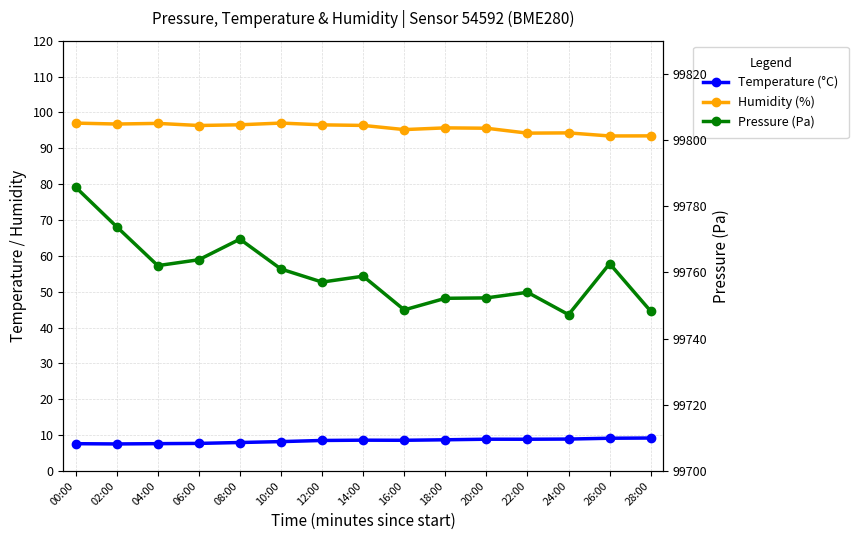

Reading left to right, transcribe all the data shown in this chart.

temperature: 00:00=7.6	02:00=7.5	04:00=7.6	06:00=7.7	08:00=7.9	10:00=8.2	12:00=8.5	14:00=8.6	16:00=8.6	18:00=8.7	20:00=8.8	22:00=8.8	24:00=8.9	26:00=9.1	28:00=9.2
humidity: 00:00=97.0	02:00=96.8	04:00=96.9	06:00=96.3	08:00=96.5	10:00=97.0	12:00=96.5	14:00=96.4	16:00=95.2	18:00=95.7	20:00=95.6	22:00=94.2	24:00=94.3	26:00=93.4	28:00=93.5
pressure: 00:00=99785.8	02:00=99773.8	04:00=99762.0	06:00=99763.8	08:00=99770.0	10:00=99761.0	12:00=99757.1	14:00=99758.8	16:00=99748.7	18:00=99752.2	20:00=99752.3	22:00=99754.0	24:00=99747.2	26:00=99762.6	28:00=99748.2